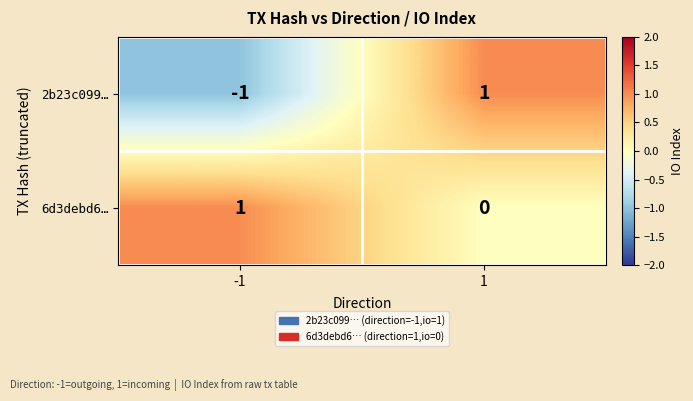

At how many categories does at least one series exceed 0?

2